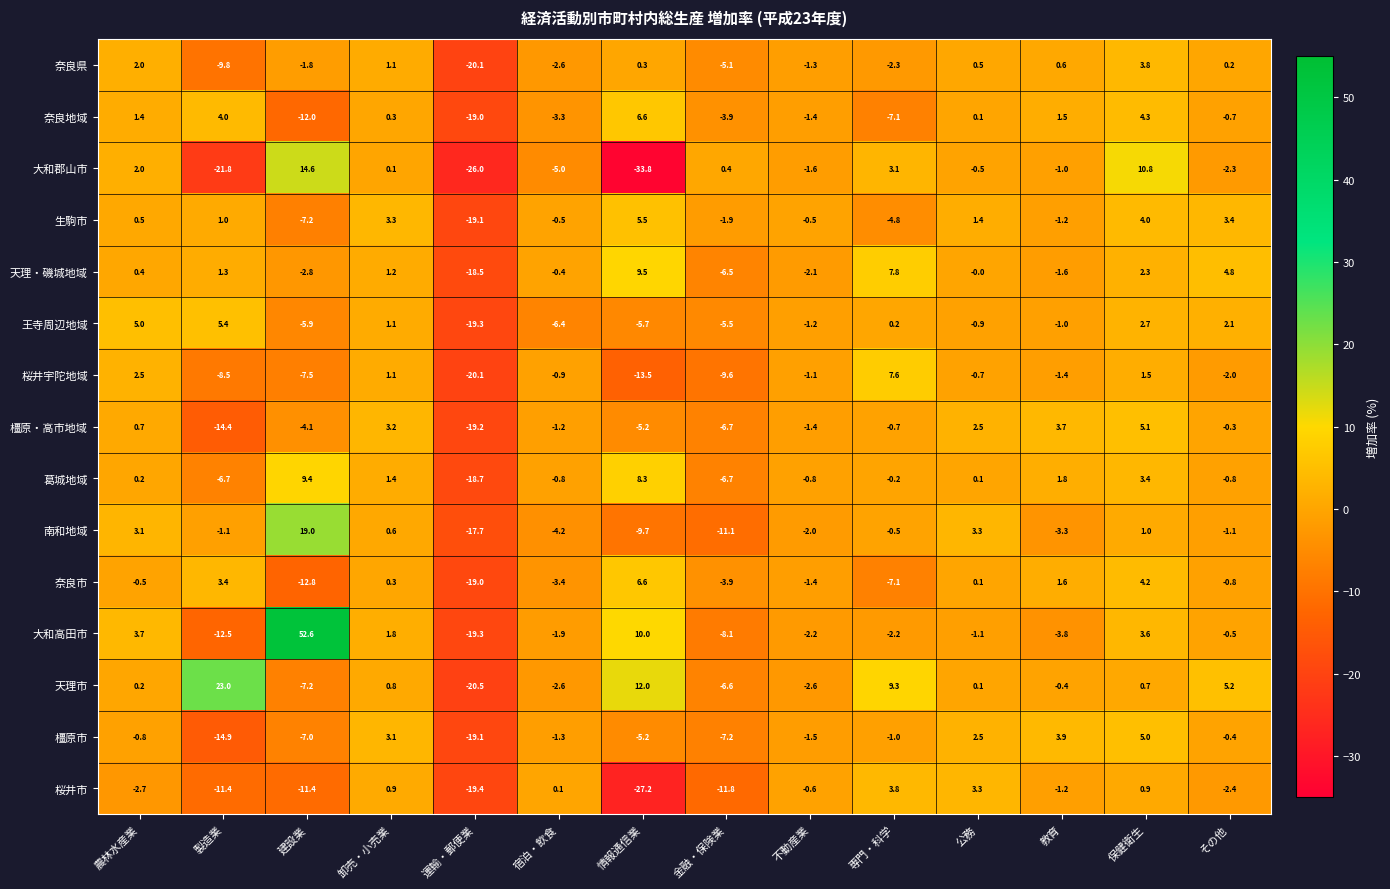

What is the difference between the maximum and minimum values in the 大和郡山市 series?

48.4